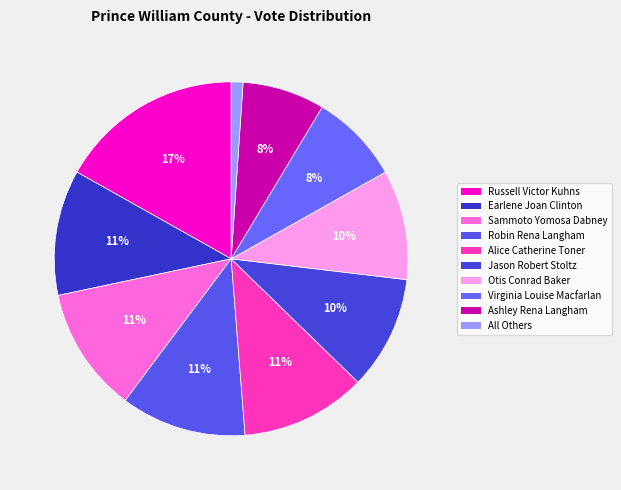

Does any single category account for the majority?

No